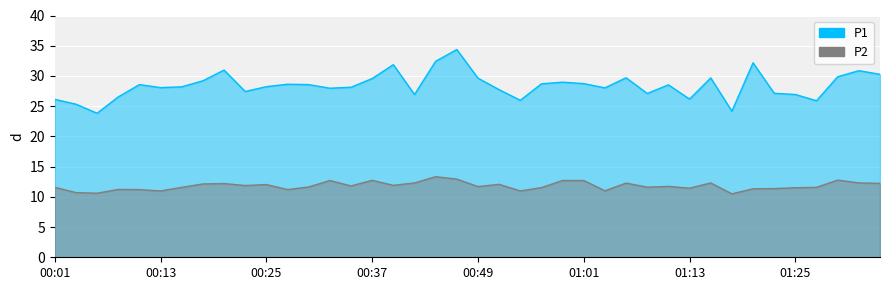

Reading left to right, transcribe all the data shown in this chart.

P1: 26.1	25.3	23.8	26.5	28.6	28.1	28.2	29.2	31.0	27.4	28.2	28.6	28.6	28.0	28.1	29.6	31.9	26.9	32.4	34.4	29.6	27.7	26.0	28.7	29.0	28.7	28.0	29.7	27.1	28.5	26.2	29.7	24.2	32.2	27.1	26.9	25.9	29.9	30.9	30.3
P2: 11.6	10.7	10.6	11.2	11.2	11.0	11.6	12.1	12.2	11.9	12.0	11.2	11.6	12.7	11.8	12.7	11.9	12.3	13.3	12.9	11.7	12.1	11.0	11.5	12.7	12.7	11.0	12.3	11.6	11.7	11.4	12.3	10.5	11.3	11.4	11.5	11.6	12.8	12.3	12.2